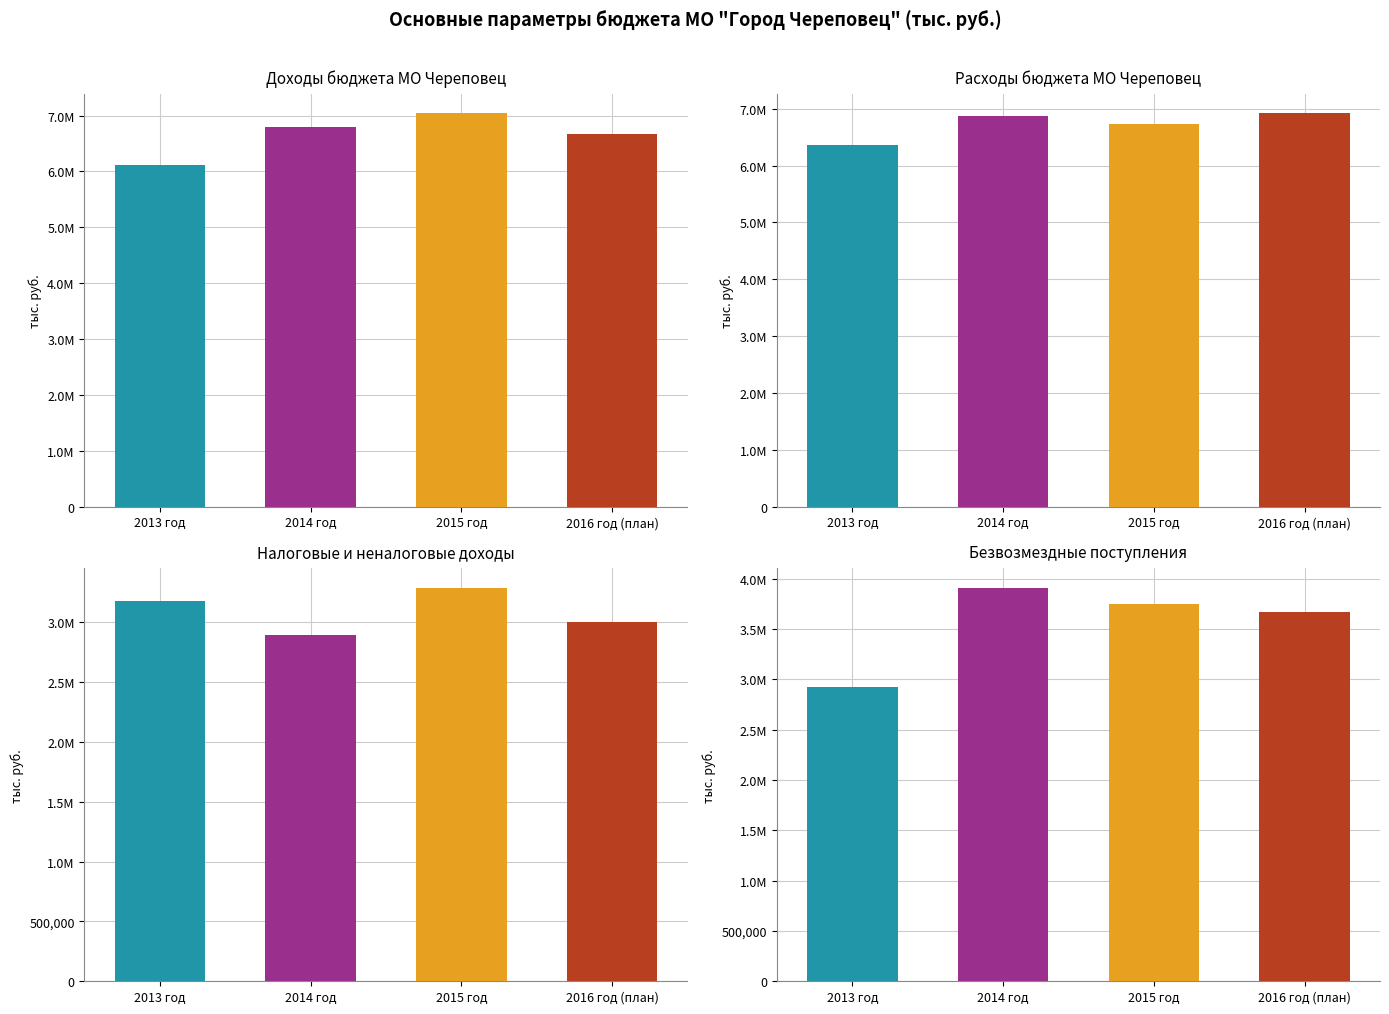

What is the difference between the безвозмездные поступления values at 2015 год and 2013 год?

825511.1